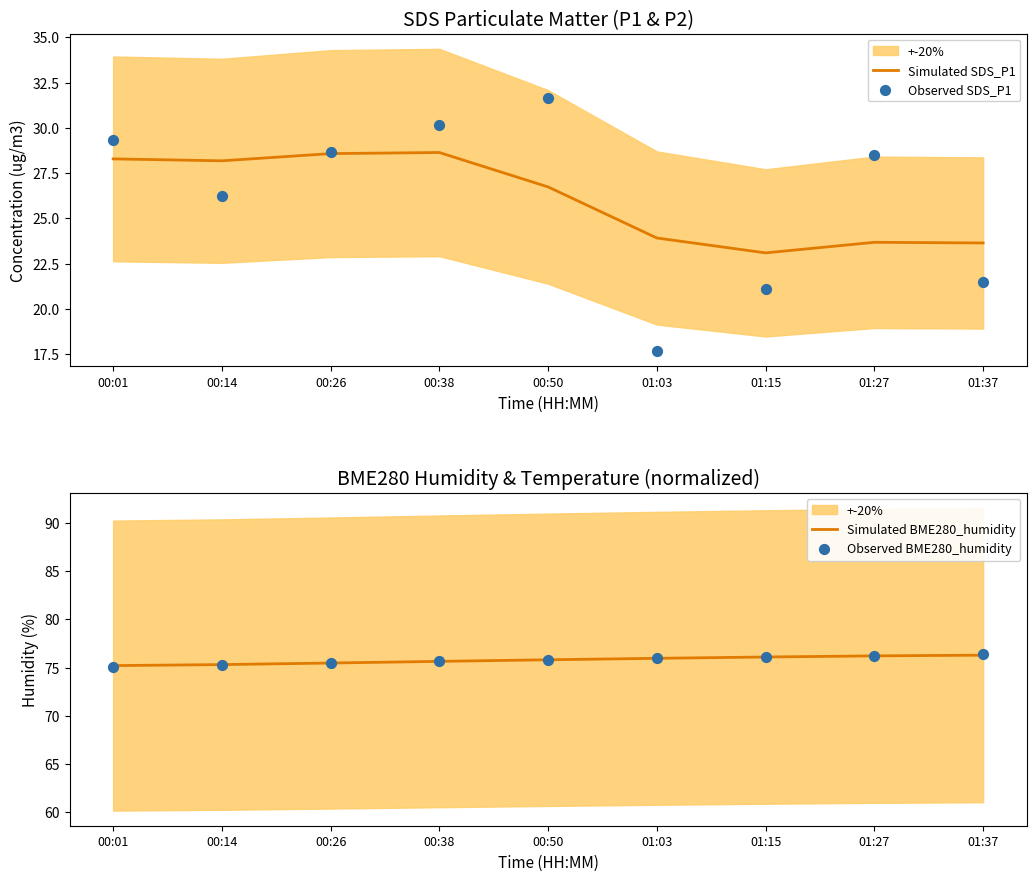

Which series has the largest Y range (max minus min)?

Observed SDS_P1